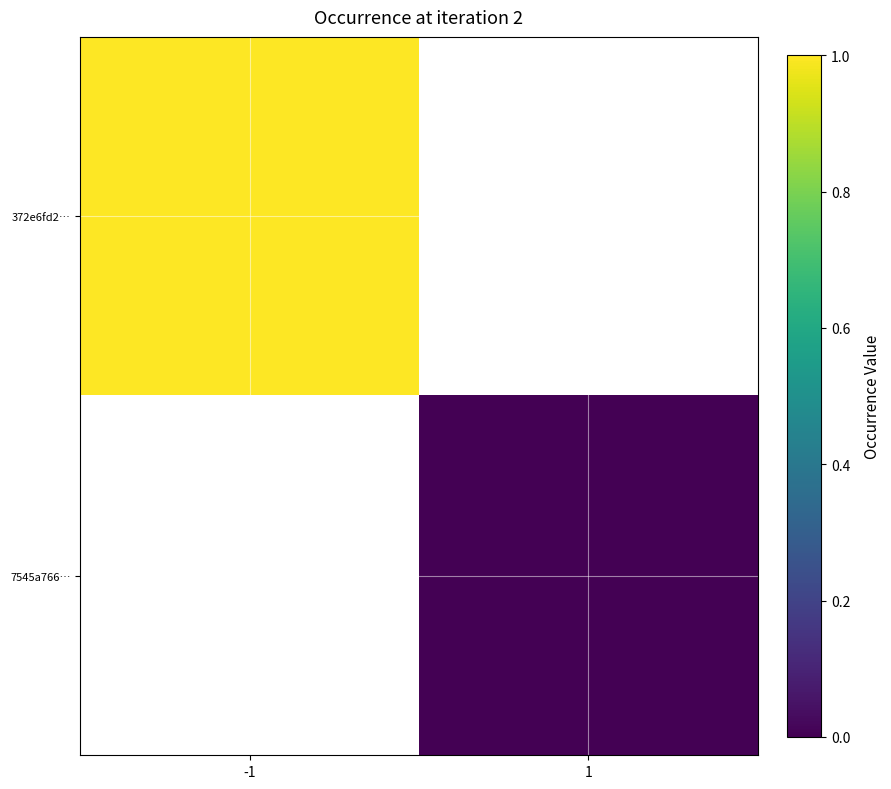

At how many categories does at least one series exceed 0?

1